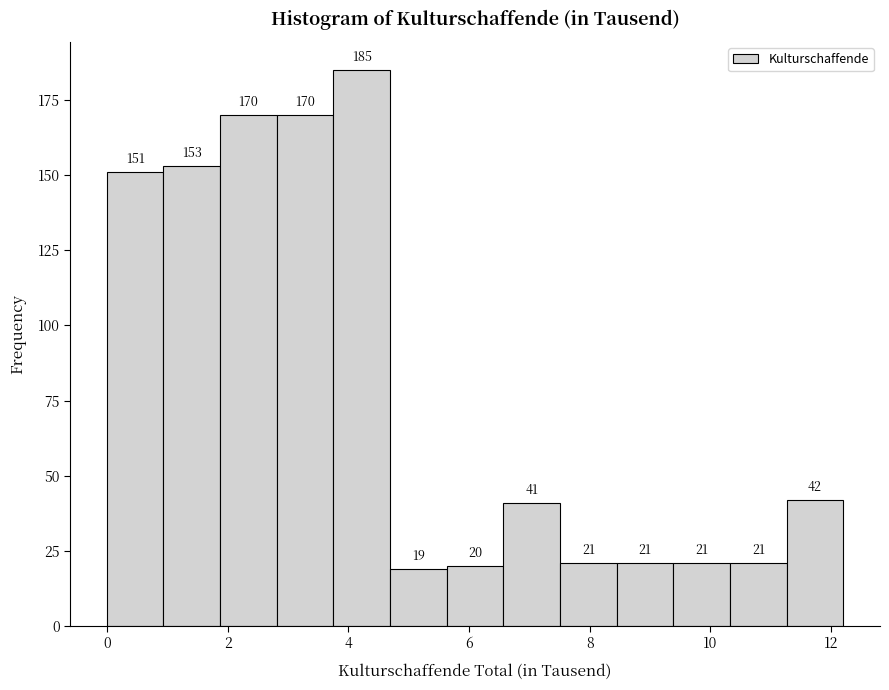

Reading left to right, transcribe this chart: for each bar, give the range it covers on the x-axis and its height. The bar edges are not printed on the chart, so give them approximately, as read against the axis.

0.0 to 1.0: 151
1.0 to 1.8: 153
1.8 to 2.8: 170
2.8 to 3.8: 170
3.8 to 4.6: 185
4.6 to 5.6: 19
5.6 to 6.6: 20
6.6 to 7.6: 41
7.6 to 8.4: 21
8.4 to 9.4: 21
9.4 to 10.4: 21
10.4 to 11.2: 21
11.2 to 12.2: 42